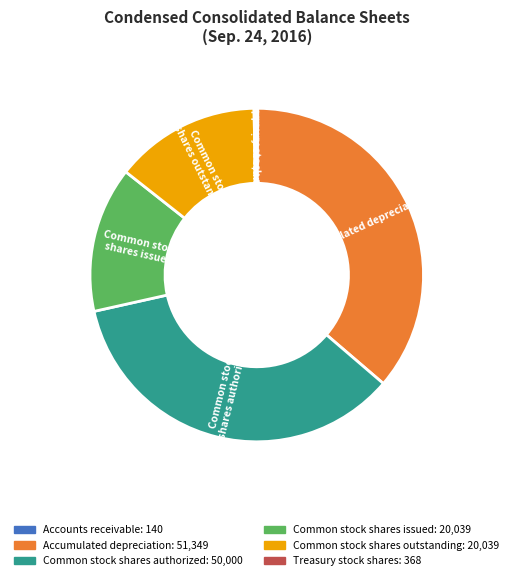

Is it true that Common stock shares outstanding is 2% of the pie?

False